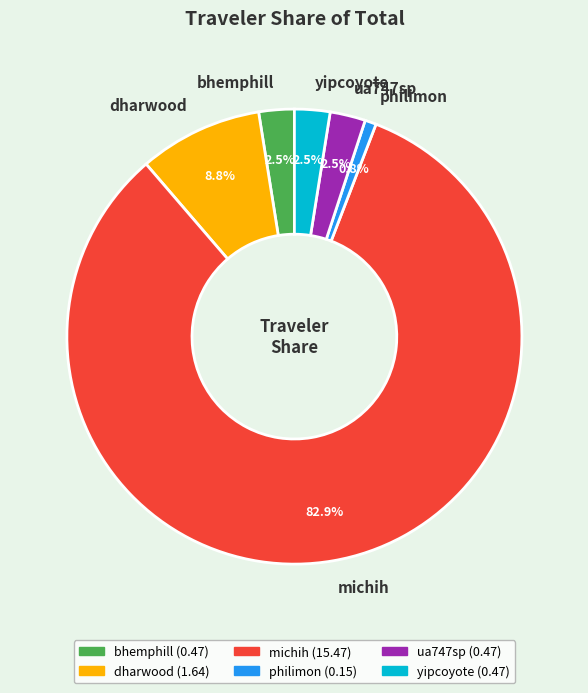

Is michih the majority of the pie?

Yes